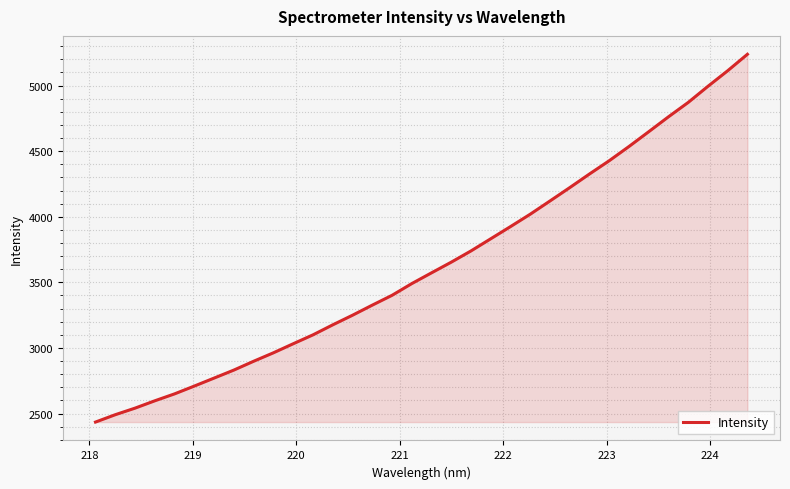

What is the minimum value shown in the chart?

2435.3